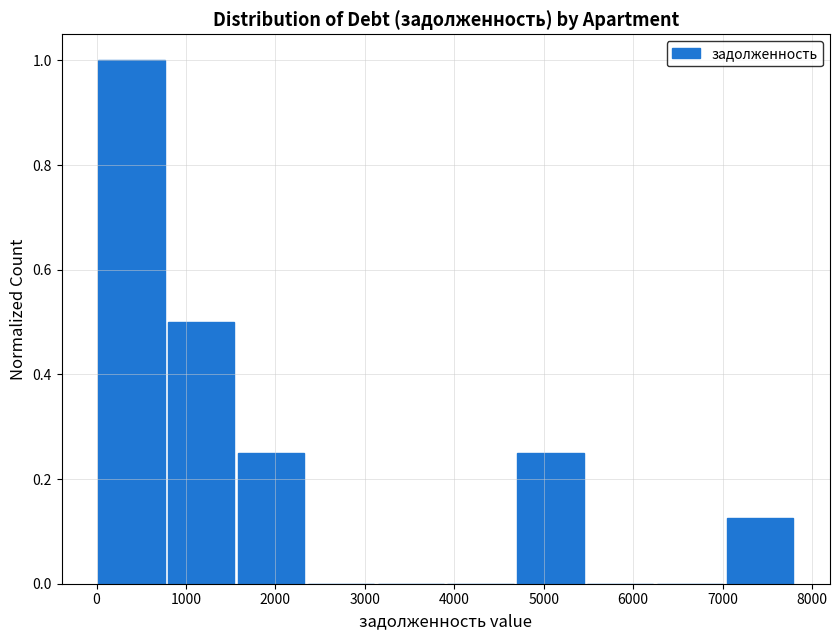

Reading left to right, transcribe this chart: for each bar, give the range it covers on the x-axis and its height. Neither the bar edges nor the heights are printed on the chart, so give them approximately, as read against the axes.

0 to 800: 1.00
800 to 1600: 0.50
1600 to 2300: 0.26
2300 to 3100: 0
3100 to 3900: 0
3900 to 4700: 0
4700 to 5500: 0.26
5500 to 6200: 0
6200 to 7000: 0
7000 to 7800: 0.12